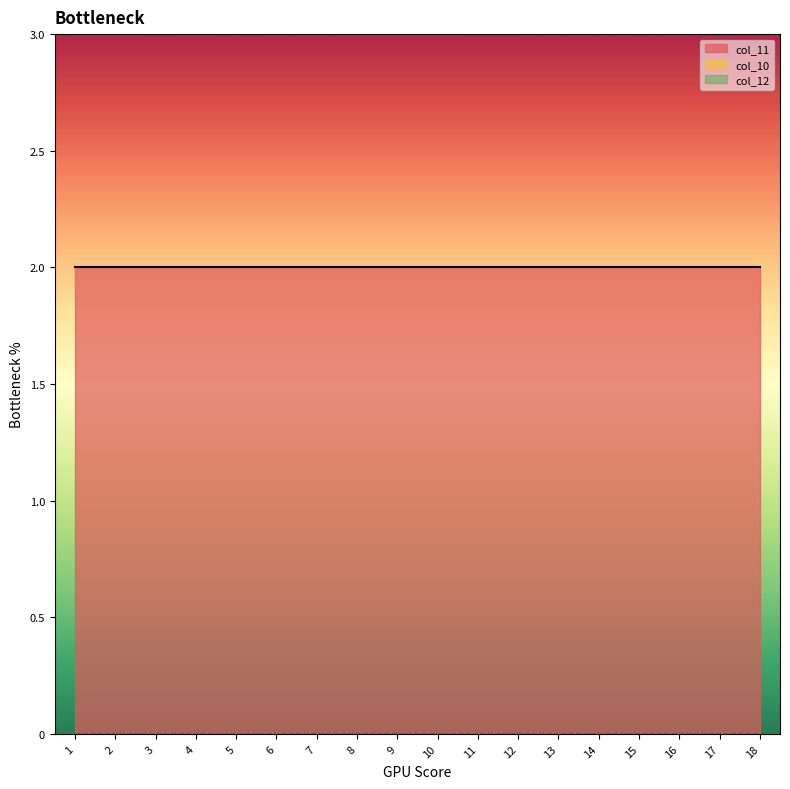

Reading left to right, list all the values displayed in this chart.

col_11: 2	2	2	2	2	2	2	2	2	2	2	2	2	2	2	2	2	2
col_10: 0	0	0	0	0	0	0	0	0	0	0	0	0	0	0	0	0	0
col_12: 0	0	0	0	0	0	0	0	0	0	0	0	0	0	0	0	0	0